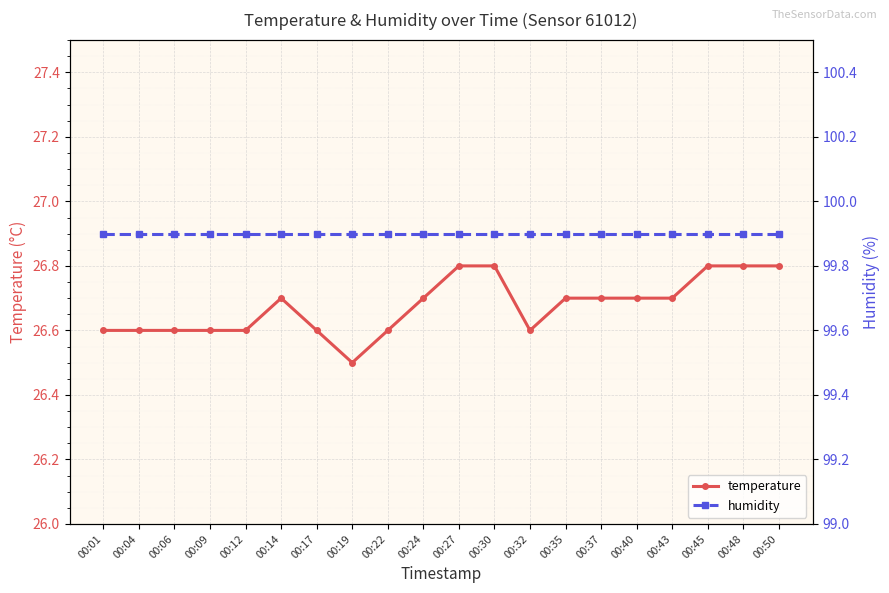

True or false: humidity has more than 2 points higher than both neighbors.

False